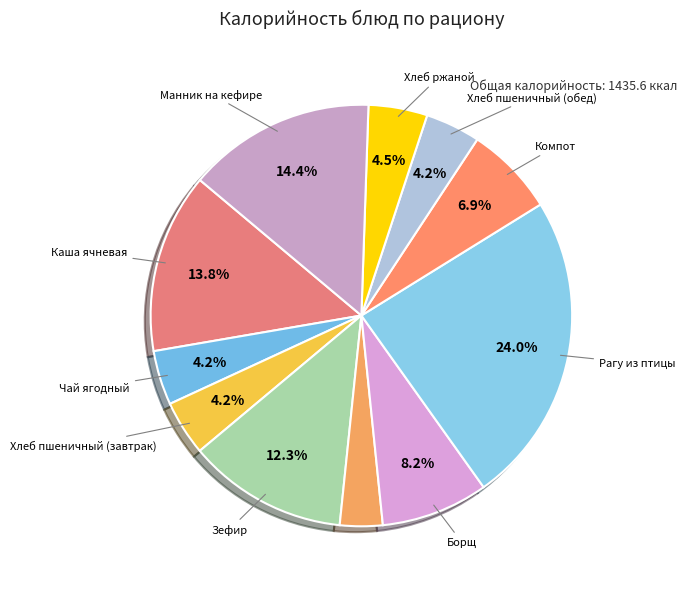

Count the number of slices in the pie.

11